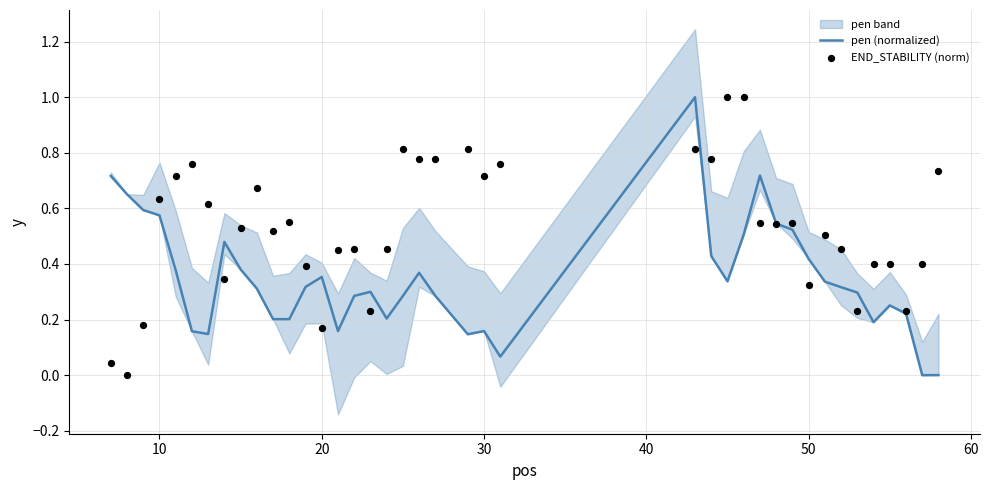

Which series reaches the minimum Y coordinate?

pen (normalized)